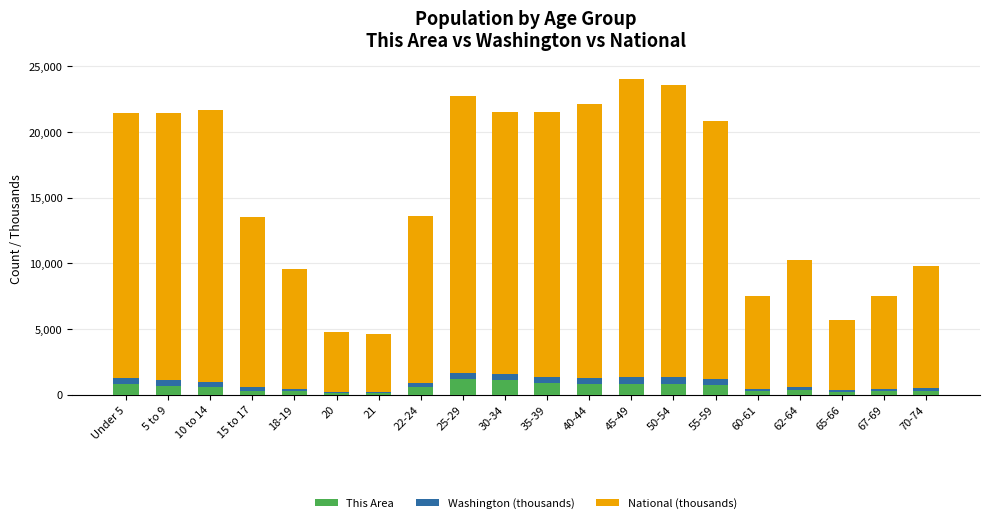

What is the highest value of the This Area series?

1192.0